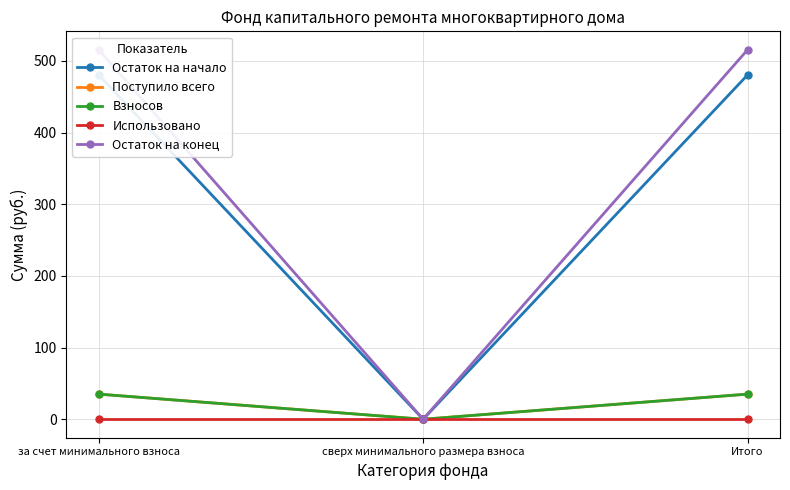

At which label does Остаток на начало first exceed 480?

за счет минимального взноса